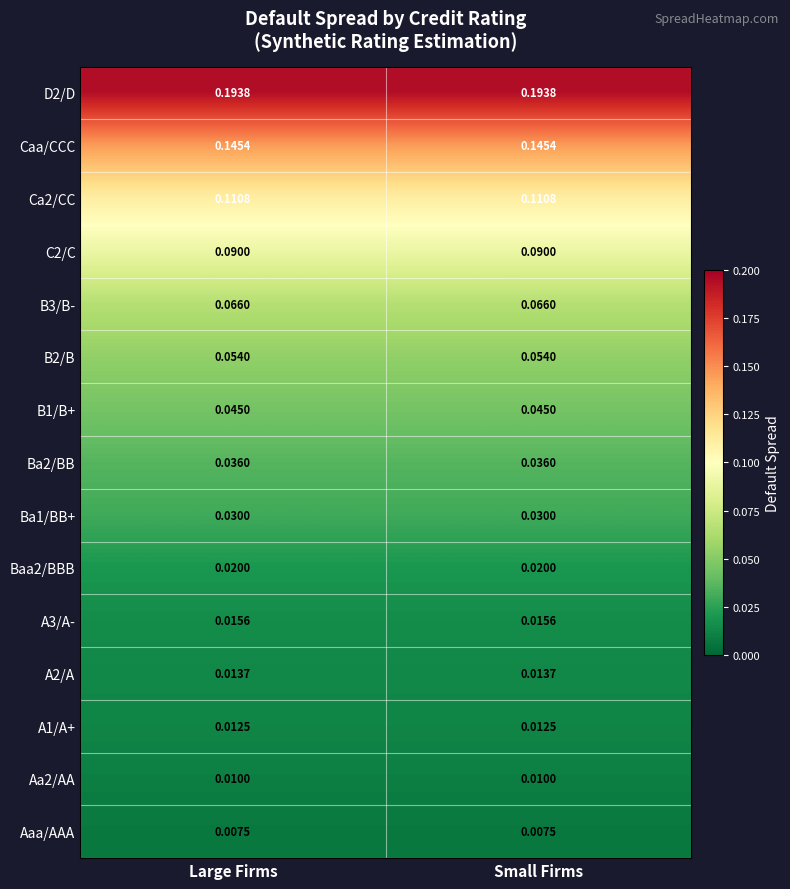

Is the value of A1/A+ at Small Firms greater than the value of Aa2/AA at Large Firms?

Yes